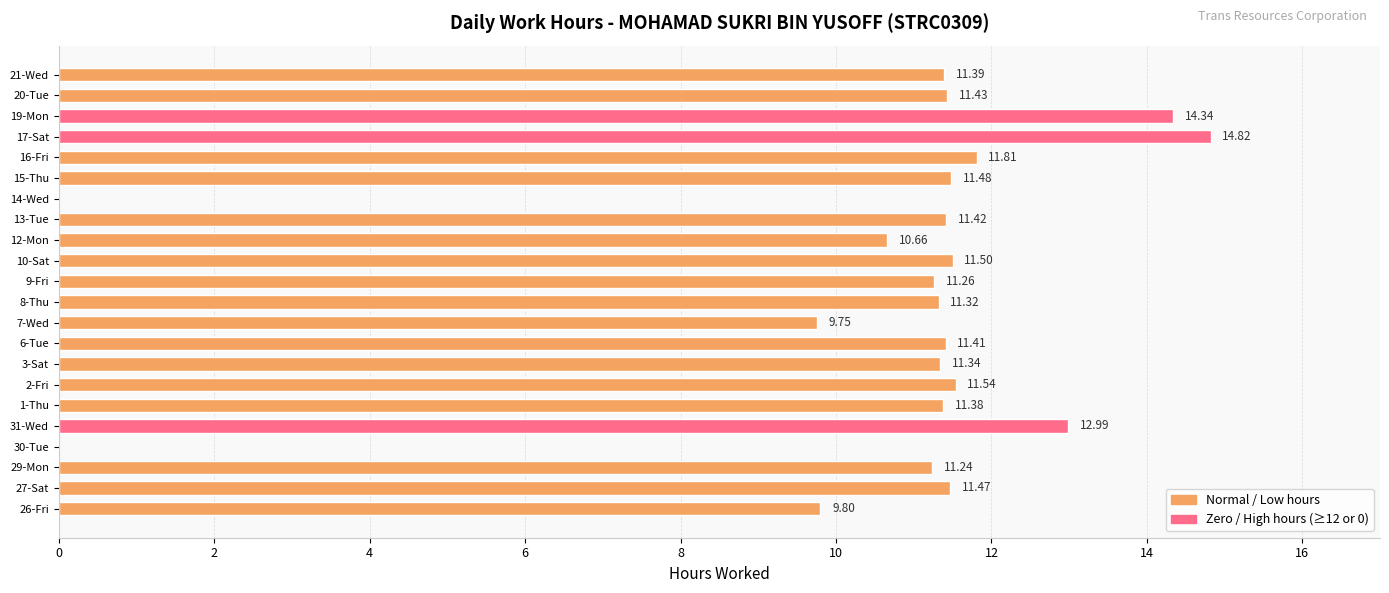

Are the bars grouped side by side (vs. stacked)?

No